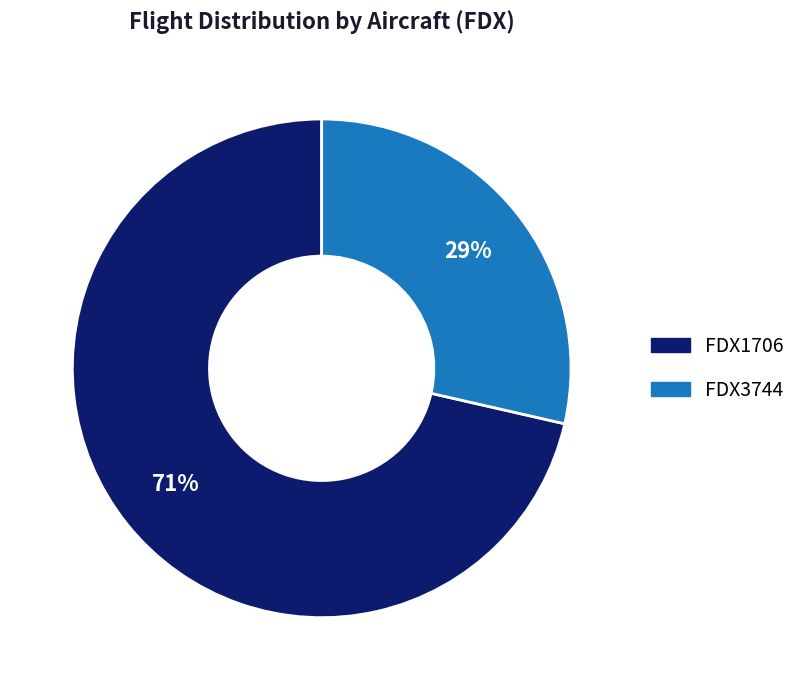

Is there any slice that represents more than half of the pie?

Yes